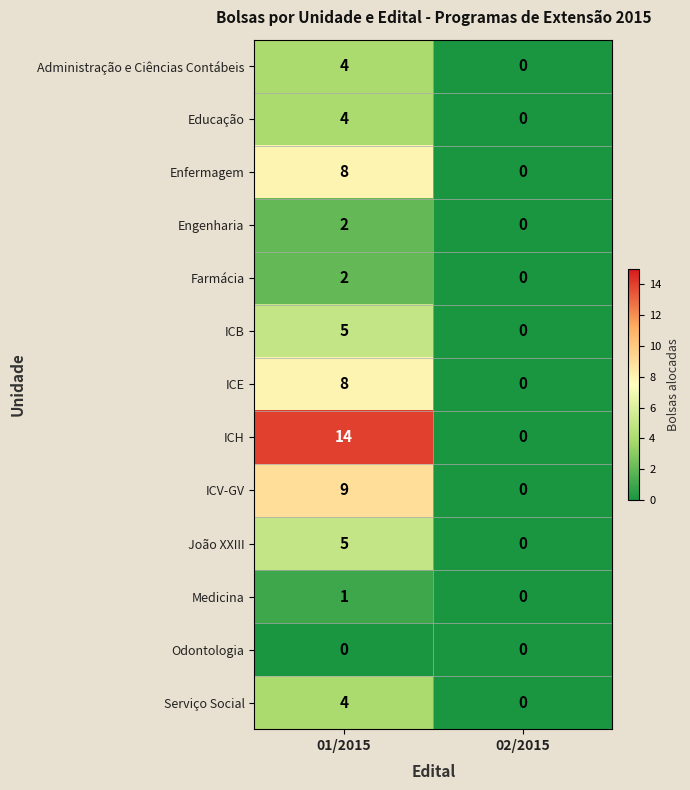

List the labels in order of Educação value, largest first.

01/2015, 02/2015